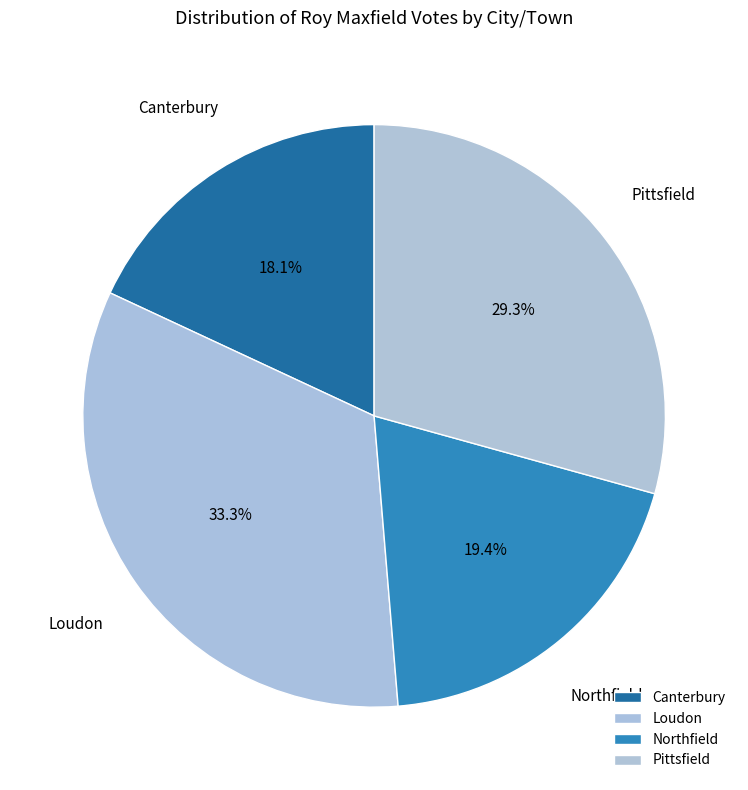

To the nearest percent, what is the difference between the Loudon and Pittsfield slice percentages?

4%